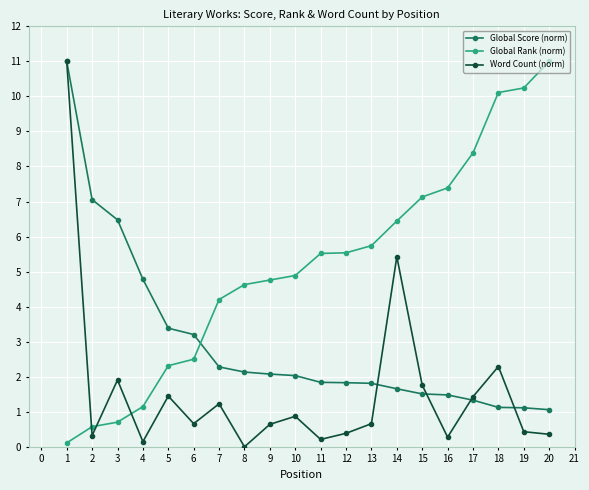

What are all the series names shown in the legend?

Global Score (norm), Global Rank (norm), Word Count (norm)